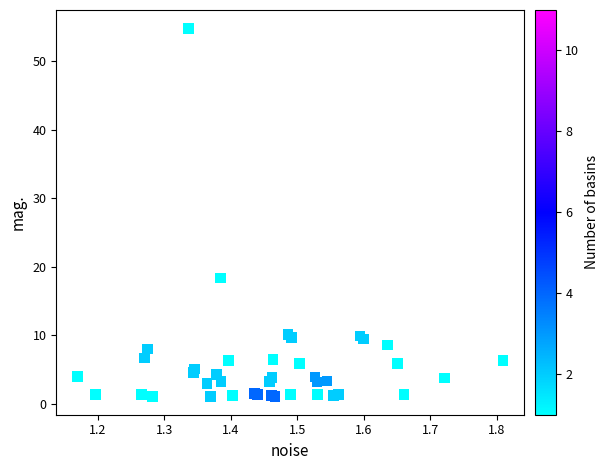

What Y value in the scatter plot is closest to 27?

18.3